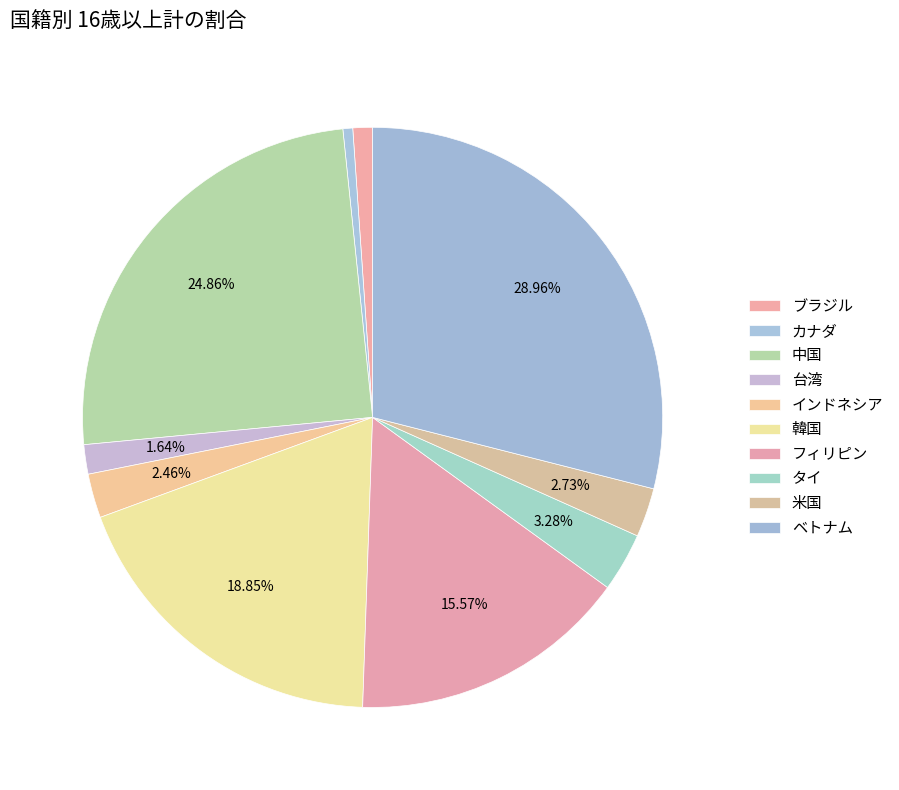

How many slices are in this pie chart?

10